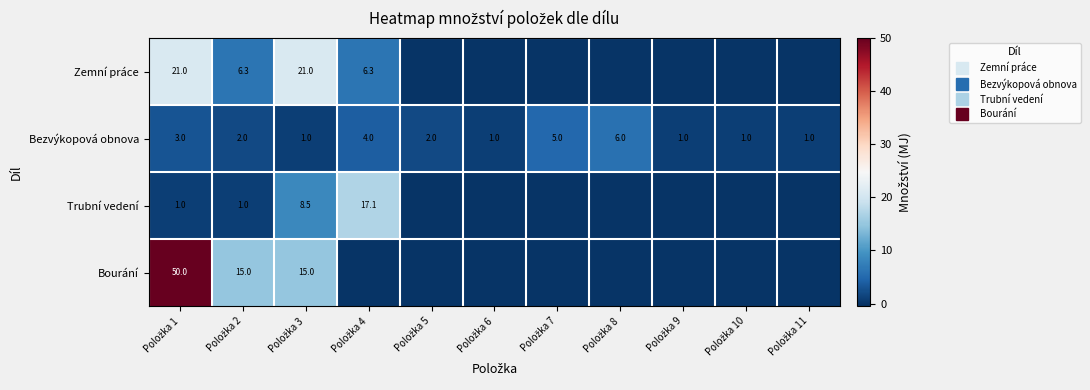

At which label does Trubní vedení reach its peak?

Položka 4